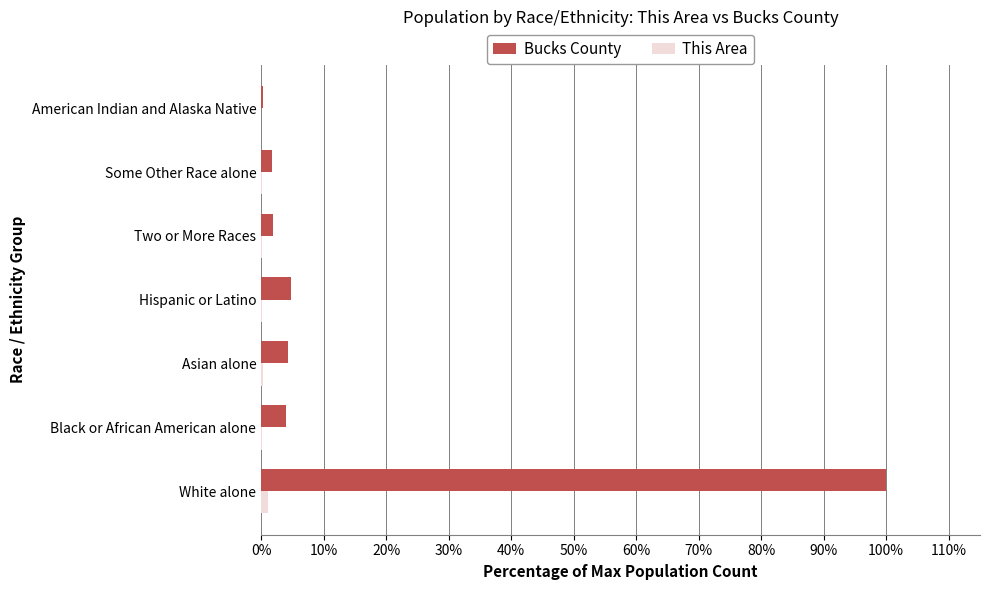

What are all the series names shown in the legend?

Bucks County, This Area